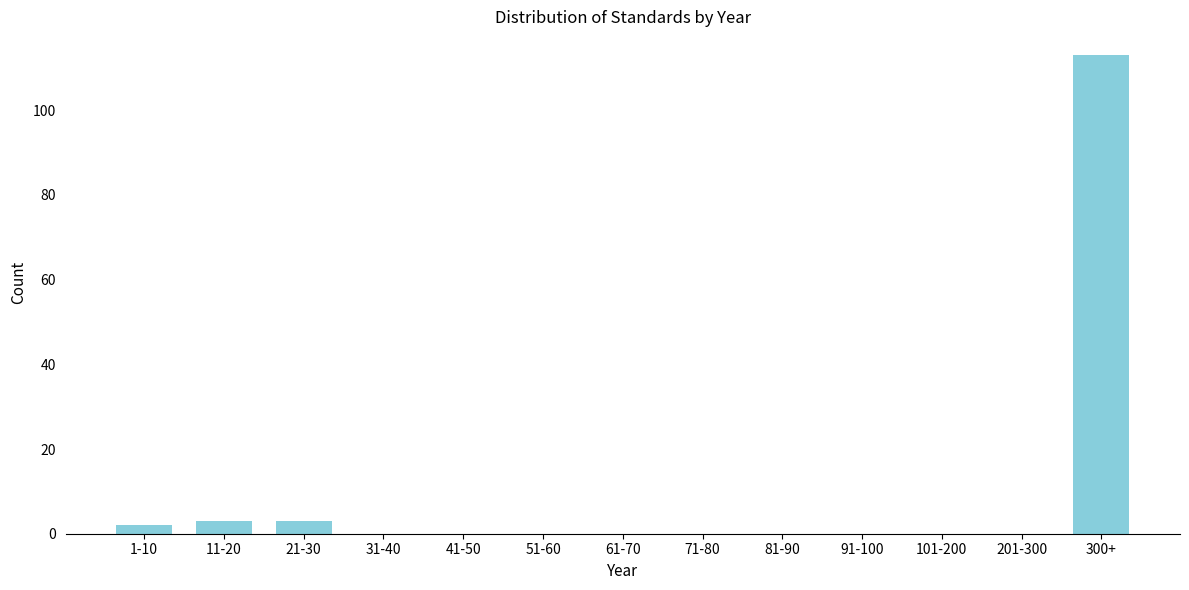

Reading left to right, what are all the values shown in this chart?

1-10=2	11-20=3	21-30=3	31-40=0	41-50=0	51-60=0	61-70=0	71-80=0	81-90=0	91-100=0	101-200=0	201-300=0	300+=113